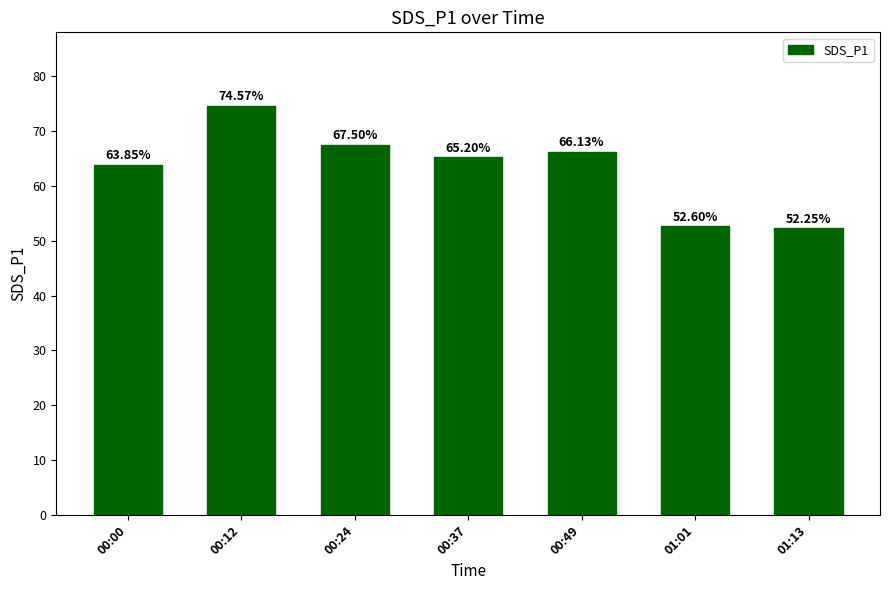

What is the ratio of the value at 01:13 to the value at 00:00?

0.8